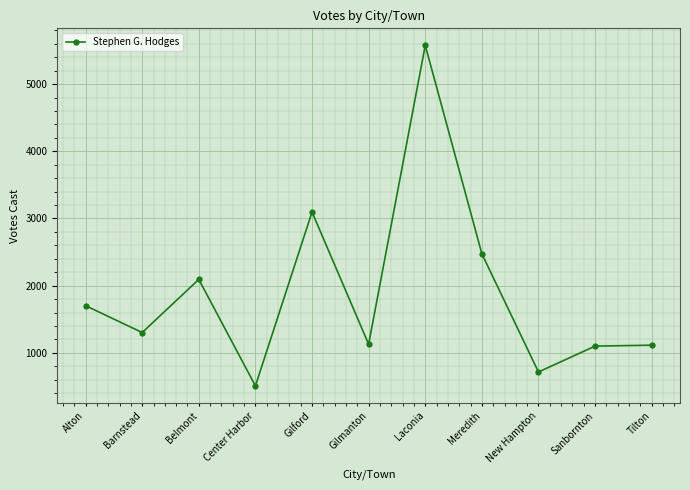

The value at New Hampton is 715. True or false?

True